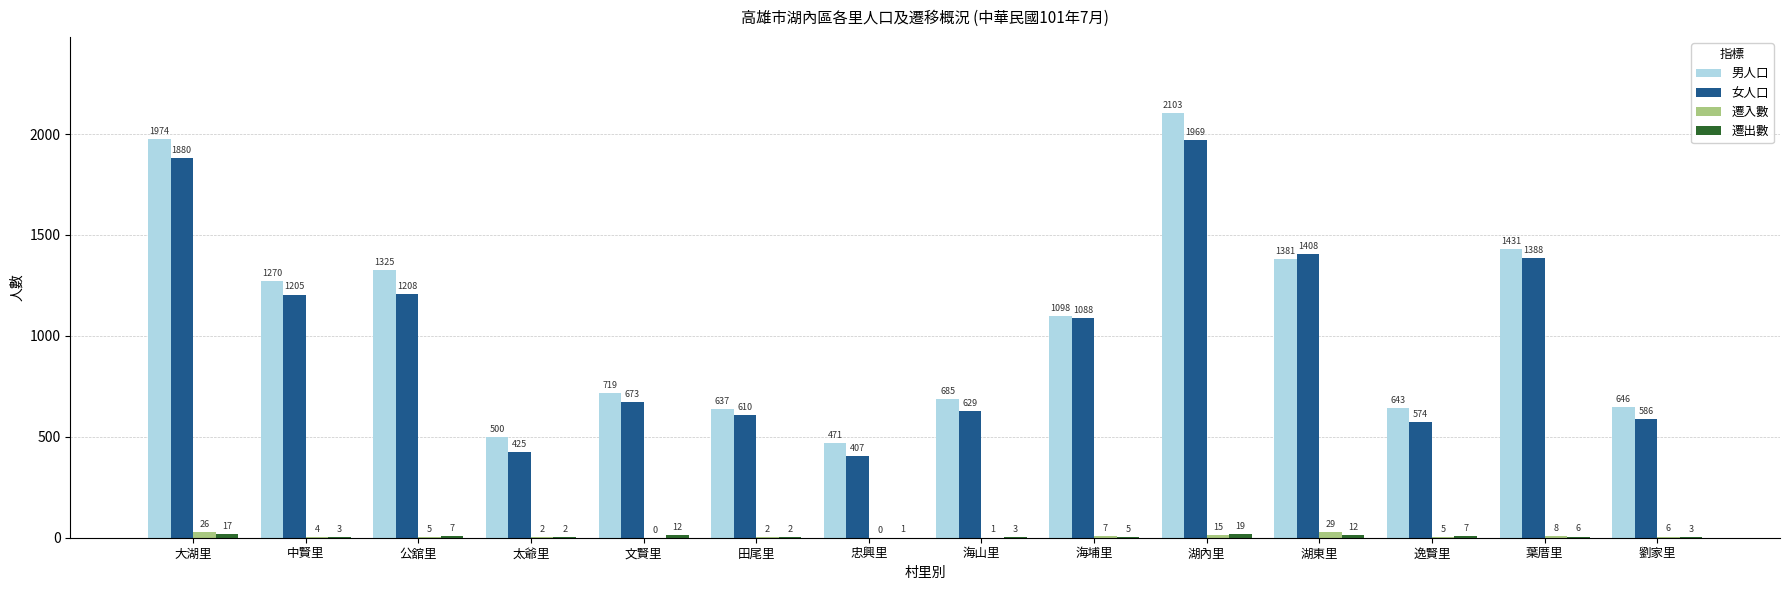

At which category does the chart reach its peak across all series?

湖內里